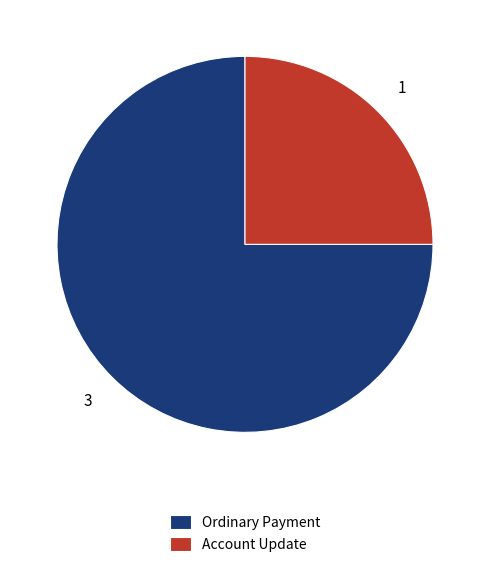

Count the number of slices in the pie.

2